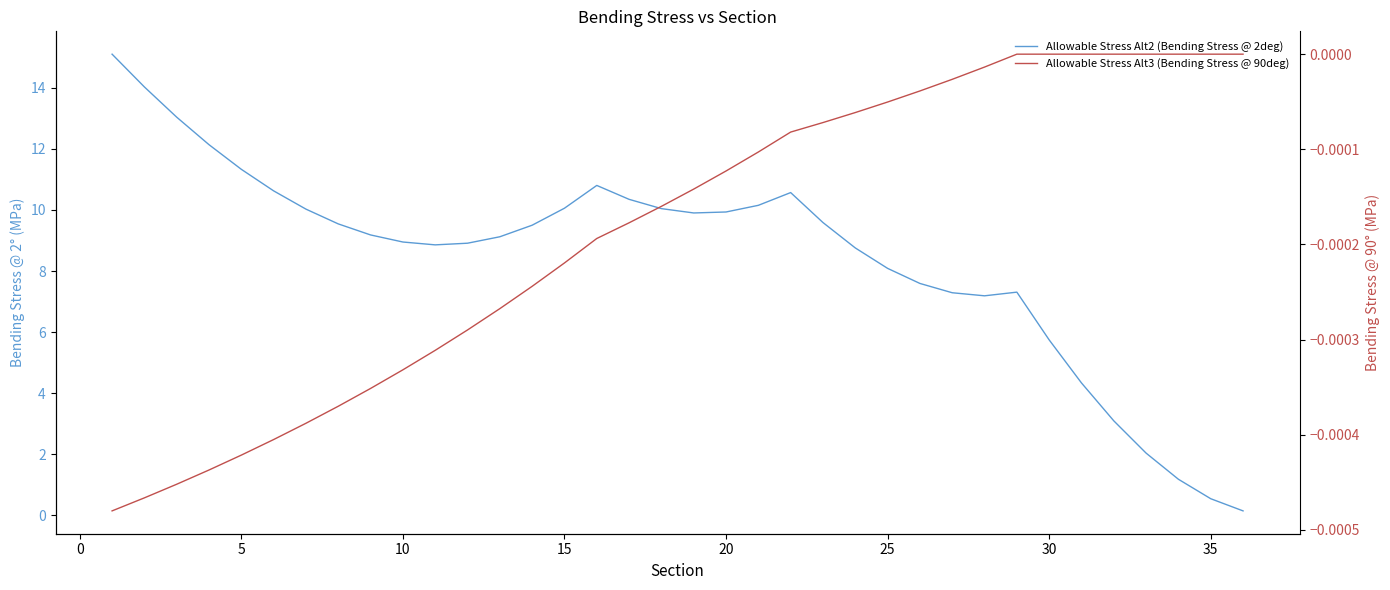

At how many categories does at least one series exceed 10?

13